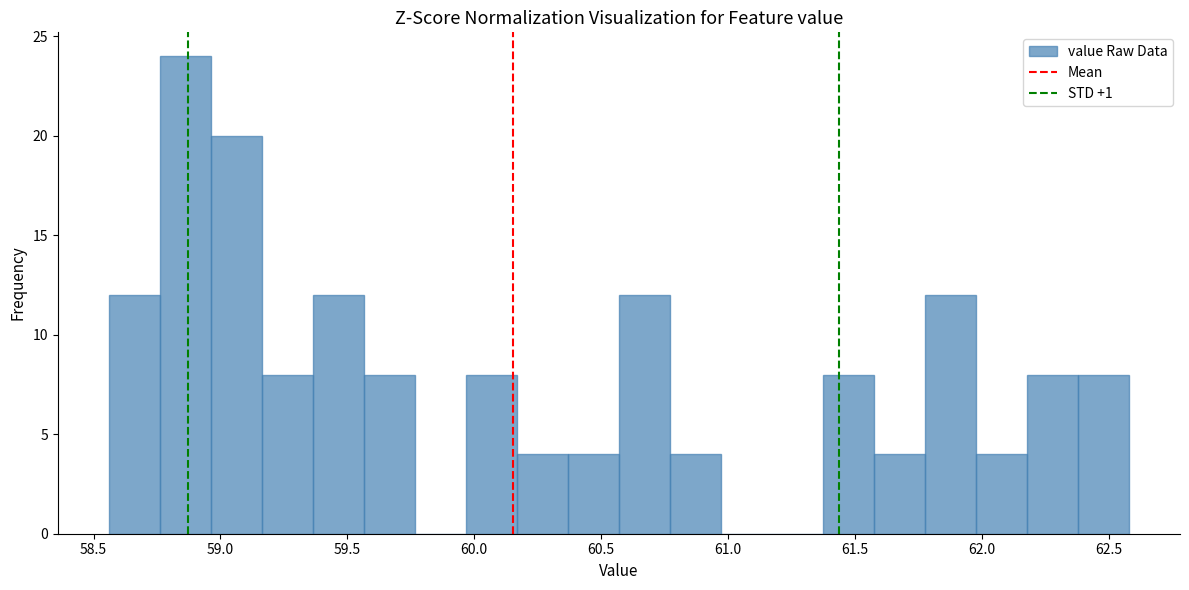

Reading left to right, list every bar in this chart as the range it spans on the x-axis followed by its height. Neither the bar edges nor the heights are printed on the chart, so give them approximately, as read against the axes.

58.55 to 58.75: 12
58.75 to 58.95: 24
58.95 to 59.15: 20
59.15 to 59.35: 8
59.35 to 59.55: 12
59.55 to 59.75: 8
59.75 to 59.95: 0
59.95 to 60.15: 8
60.15 to 60.35: 4
60.35 to 60.55: 4
60.55 to 60.75: 12
60.75 to 60.95: 4
60.95 to 61.15: 0
61.15 to 61.35: 0
61.35 to 61.60: 8
61.60 to 61.80: 4
61.80 to 62.00: 12
62.00 to 62.20: 4
62.20 to 62.40: 8
62.40 to 62.60: 8